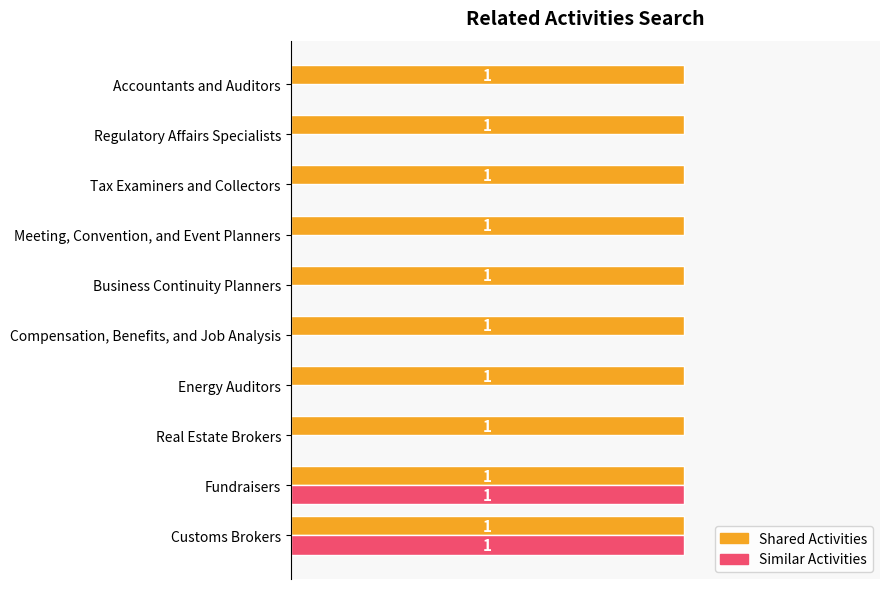

Is the value of Shared Activities at Meeting, Convention, and Event Planners greater than the value of Similar Activities at Real Estate Brokers?

Yes